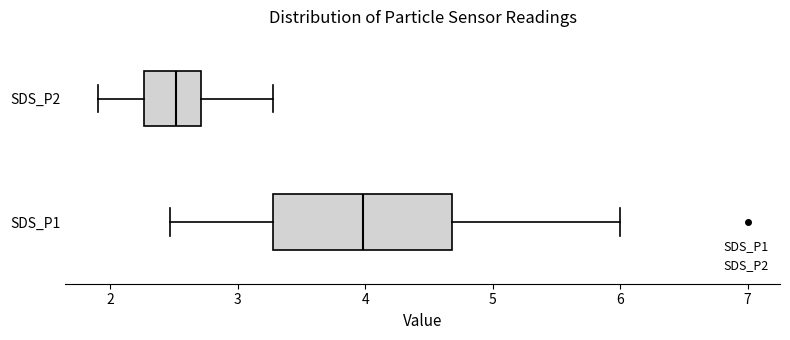

Reading bottom to top, transcribe this box plot: for each box, give where its median line is, the range the box spans, and where its two whiskers end, as read against the x-axis. The values are not printed on the chart, so give them approximately, as read against the axis.

SDS_P1: median 4.0, box 3.3 to 4.7, whiskers 2.5 to 6.0
SDS_P2: median 2.5, box 2.3 to 2.7, whiskers 1.9 to 3.3